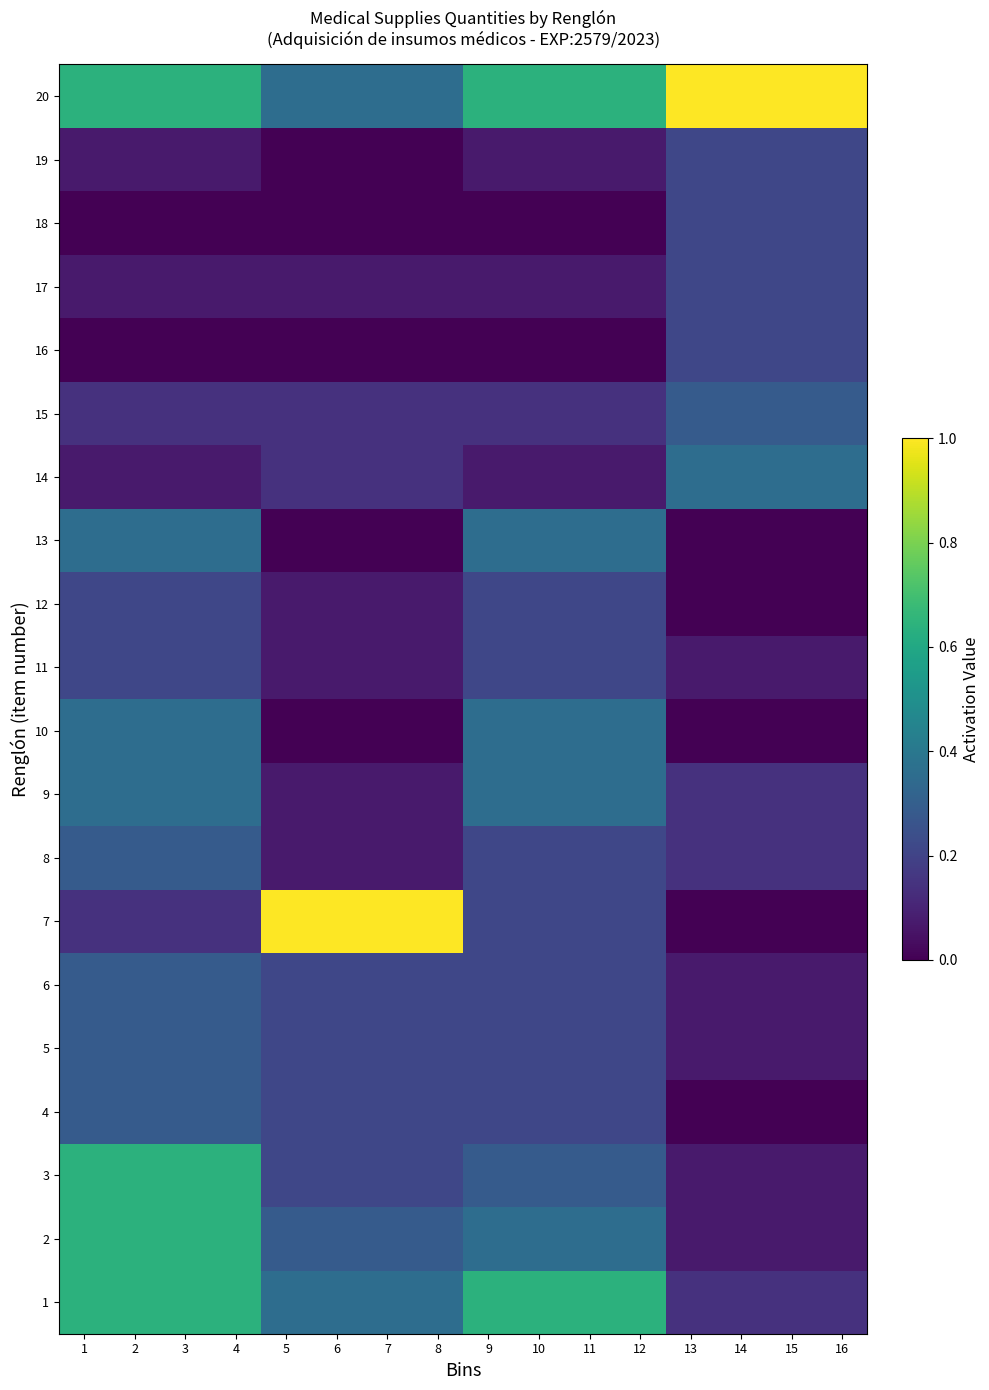

Rank the series by their maximum value, from lowest to highest.

11, 12, 16, 17, 18, 19, 4, 5, 6, 8, 15, 9, 10, 13, 14, 1, 2, 3, 7, 20